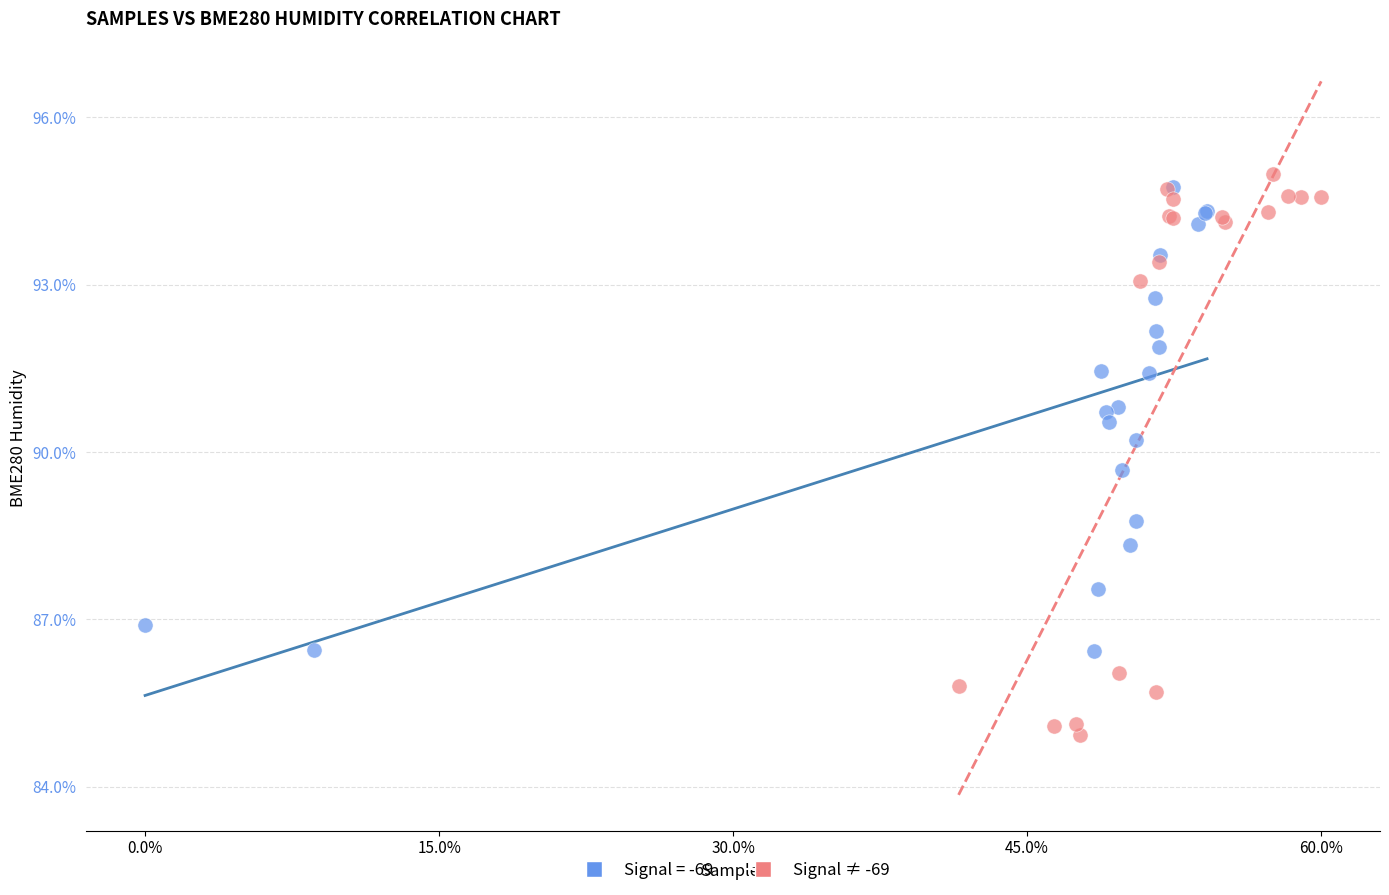

Which series has the widest spread of Y values?

Signal ≠ -69